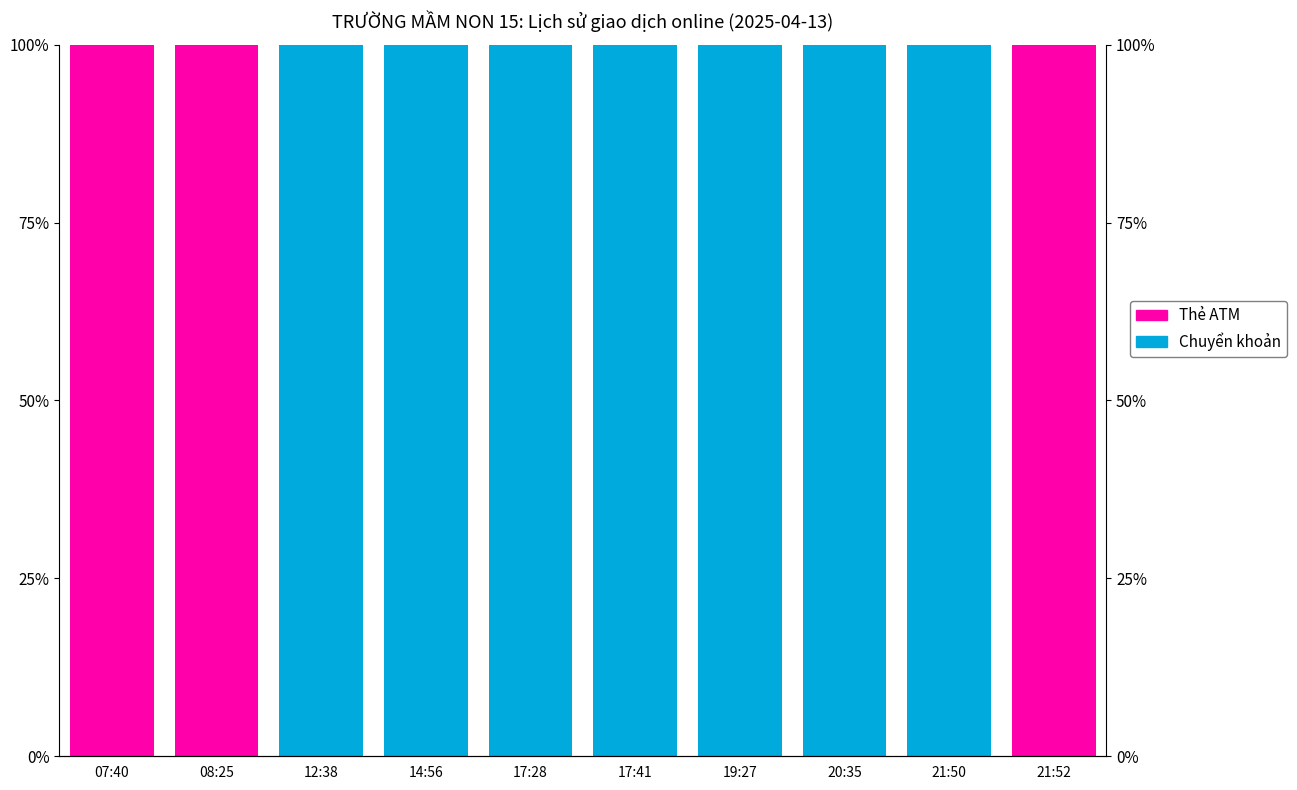

At which label does Chuyển khoản reach its peak?

12:38